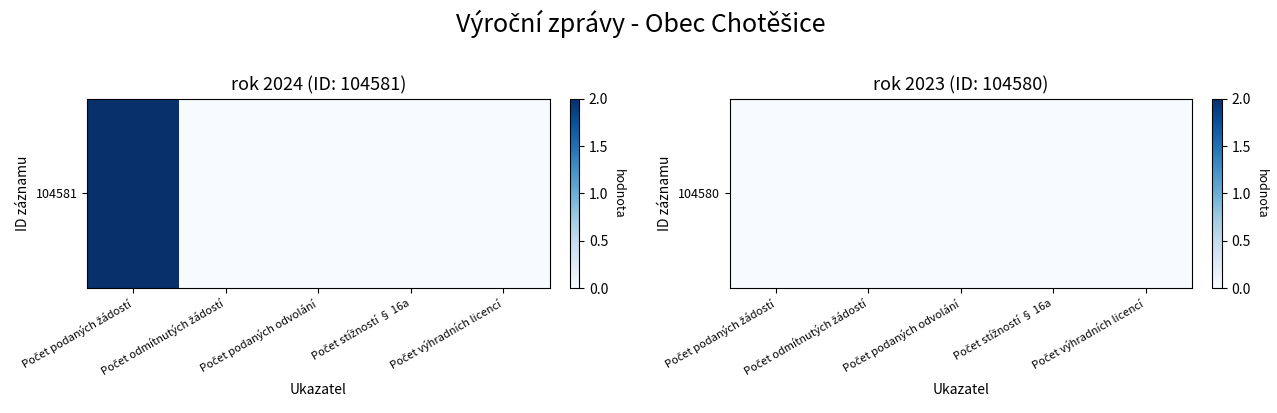

What is the difference between the values at Počet podaných žádostí and Počet stížností § 16a?

2